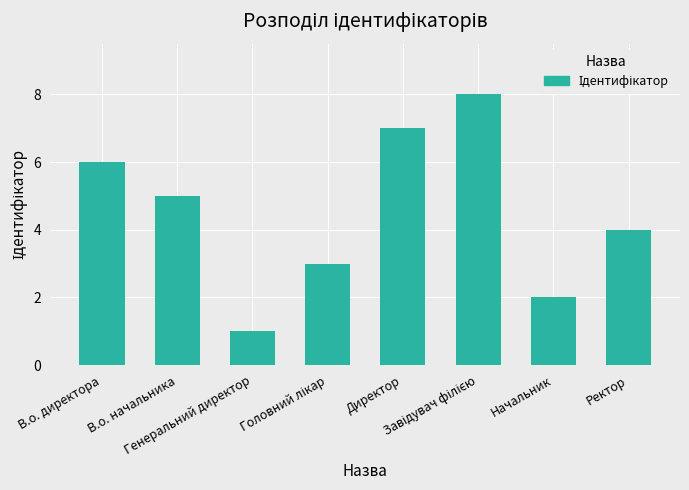

What is the minimum value shown in the chart?

1